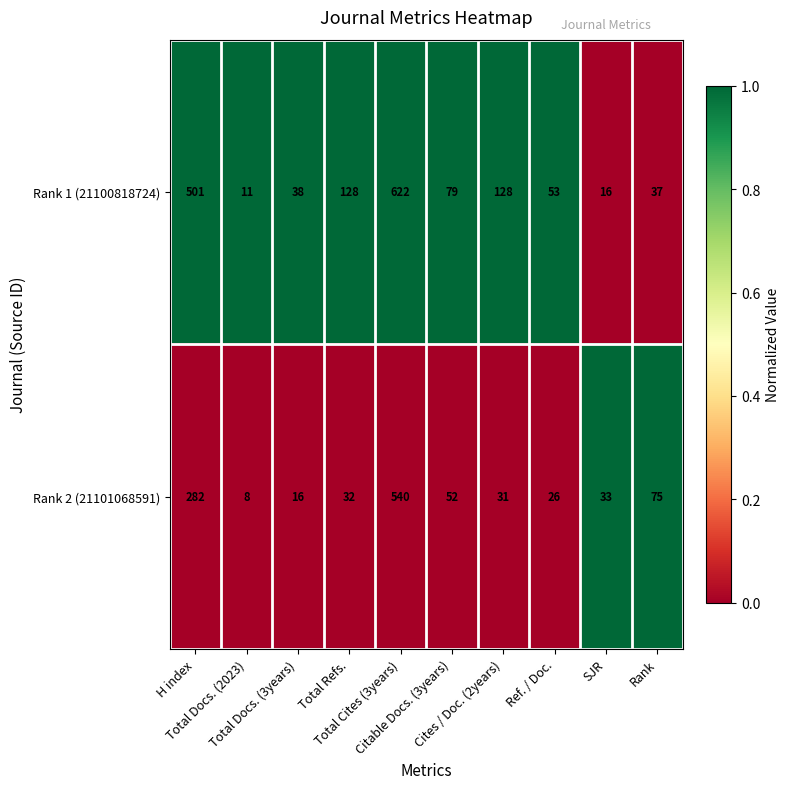

What is the total value across all series at Total Cites (3years)?

1162